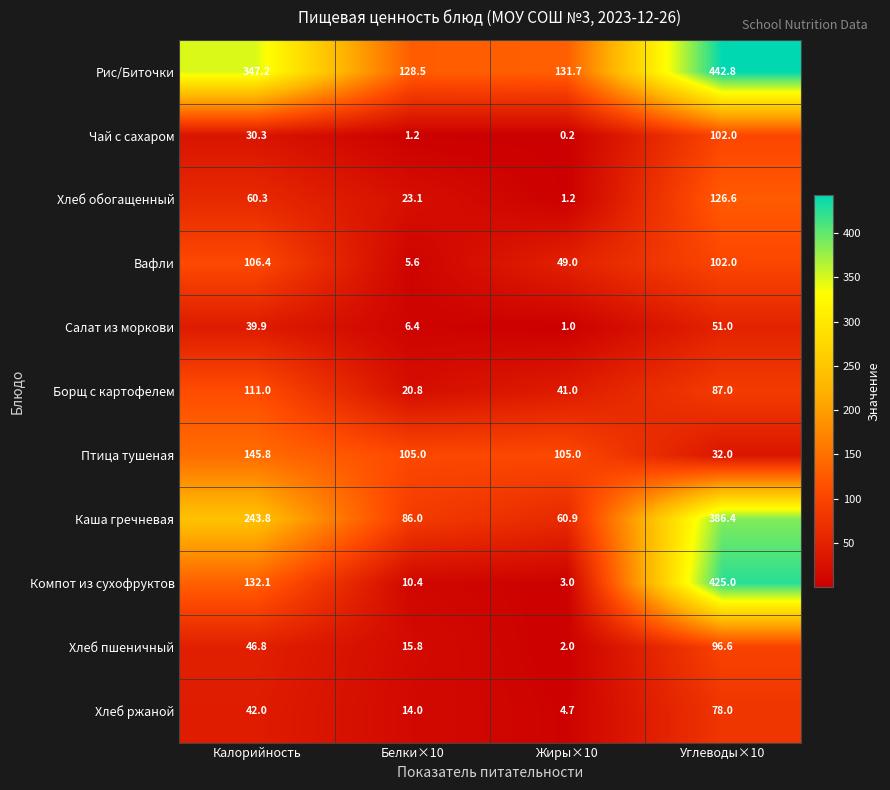

Which series has the largest total across all categories?

Рис/Биточки